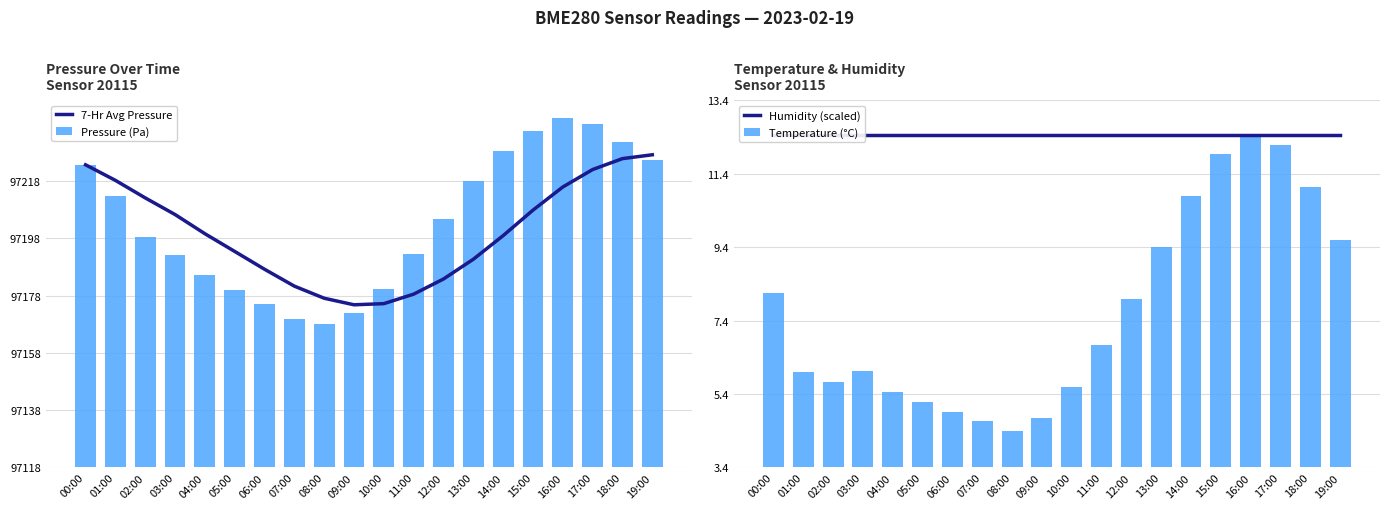

What is the maximum value shown in the chart?

122.1